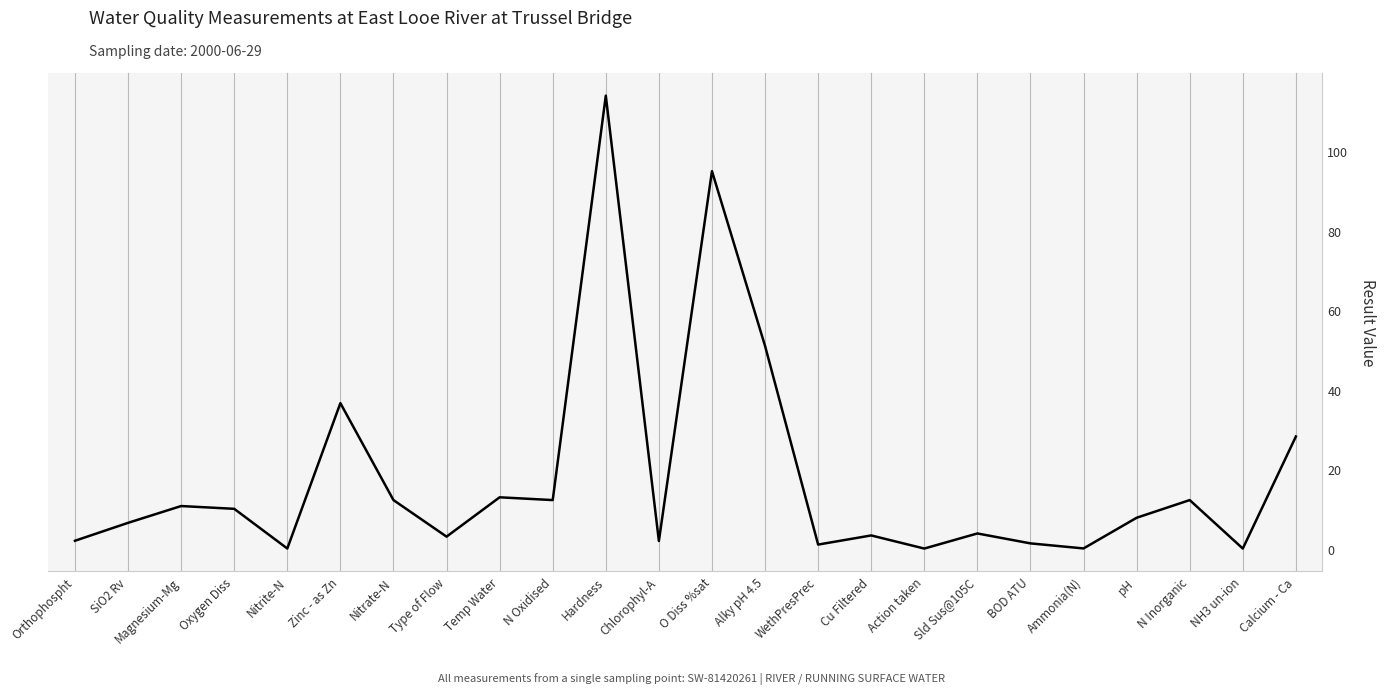

Read the value at Oxygen Diss.

10.0